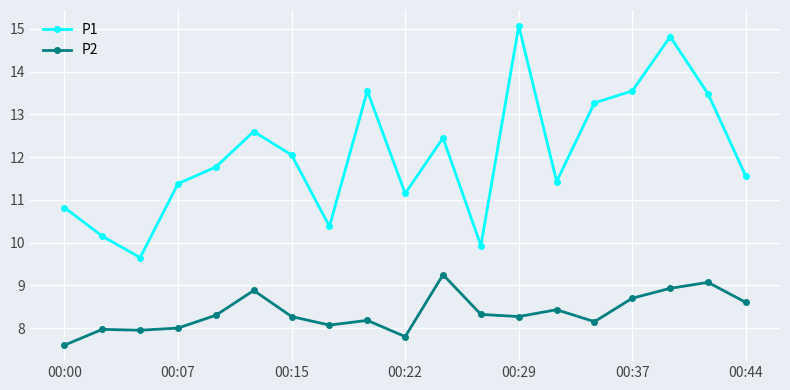

List the series in order of their peak value, lowest first.

P2, P1